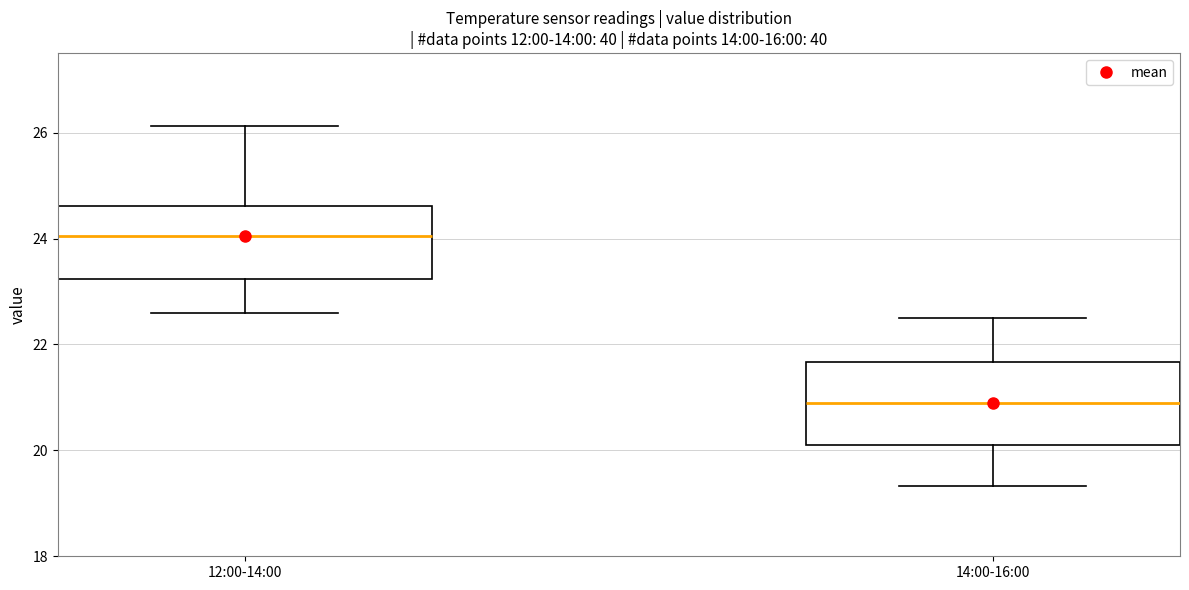

Reading left to right, read every box against the y-axis: the position of its median line, the range the box covers, and the ends of its whiskers. The values are not printed on the chart, so give them approximately, as read against the axis.

12:00-14:00: median 24.0, box 23.2 to 24.6, whiskers 22.6 to 26.2
14:00-16:00: median 20.8, box 20.2 to 21.6, whiskers 19.4 to 22.6